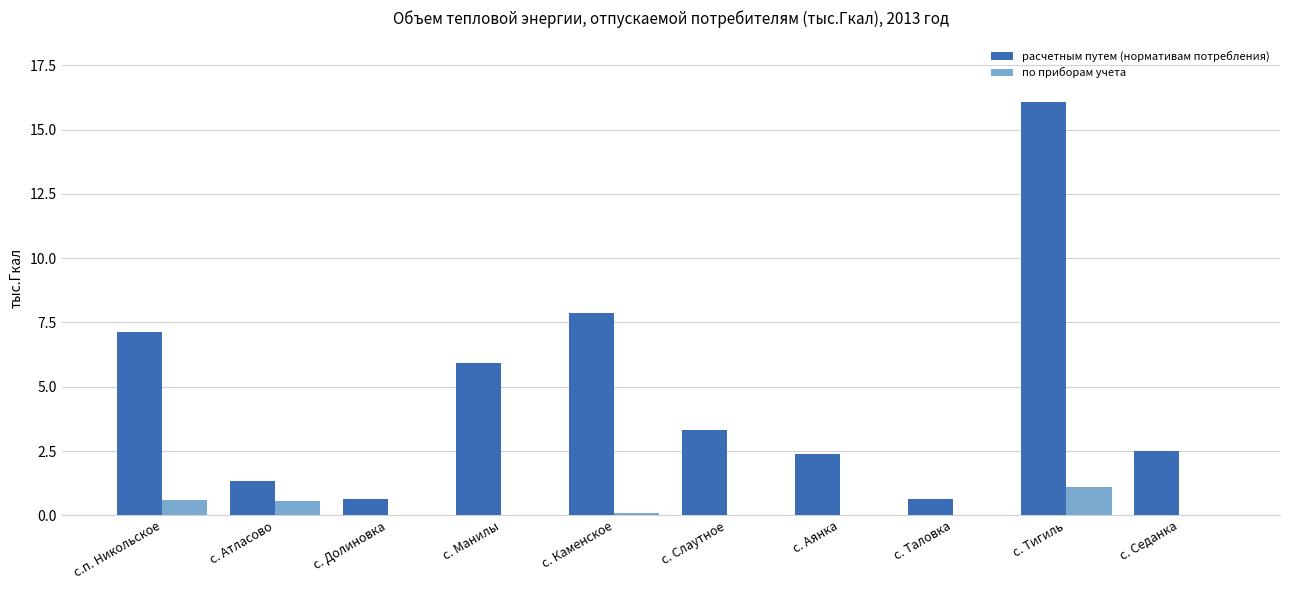

Does the chart contain stacked bars?

No